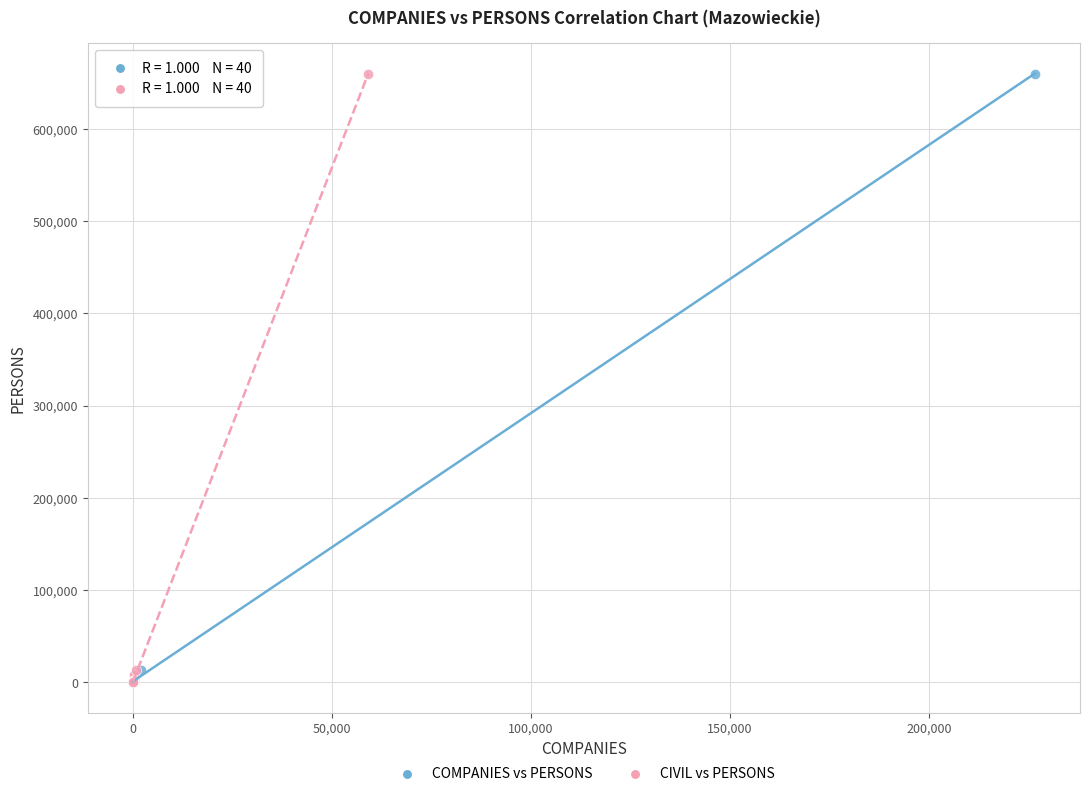

What are all the series names shown in the legend?

COMPANIES vs PERSONS, CIVIL vs PERSONS